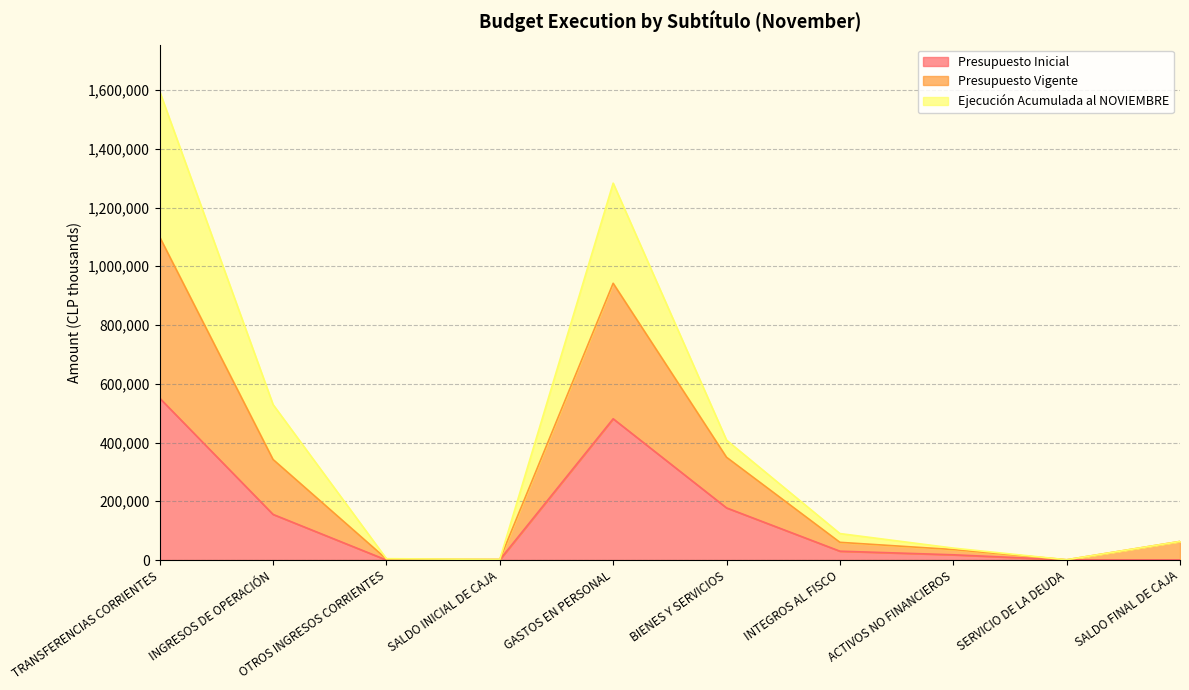

At how many categories does at least one series exceed 1226304?

2